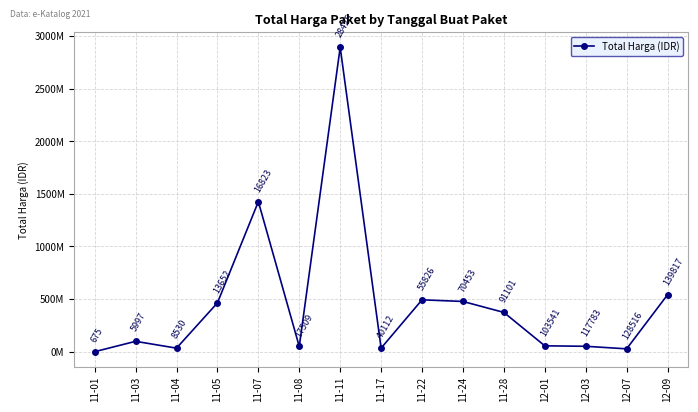

What position from the left is 12-07?

14